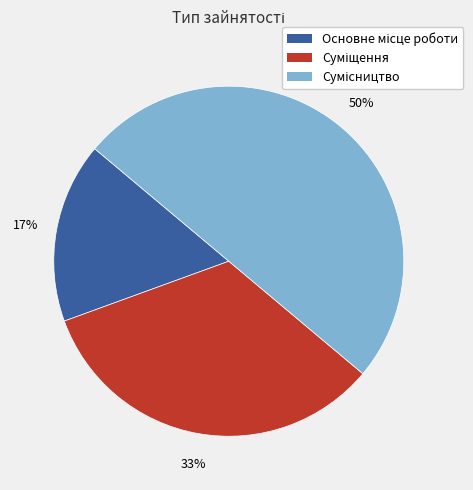

To the nearest percent, what is the difference between the largest and smallest slice percentages?

33%